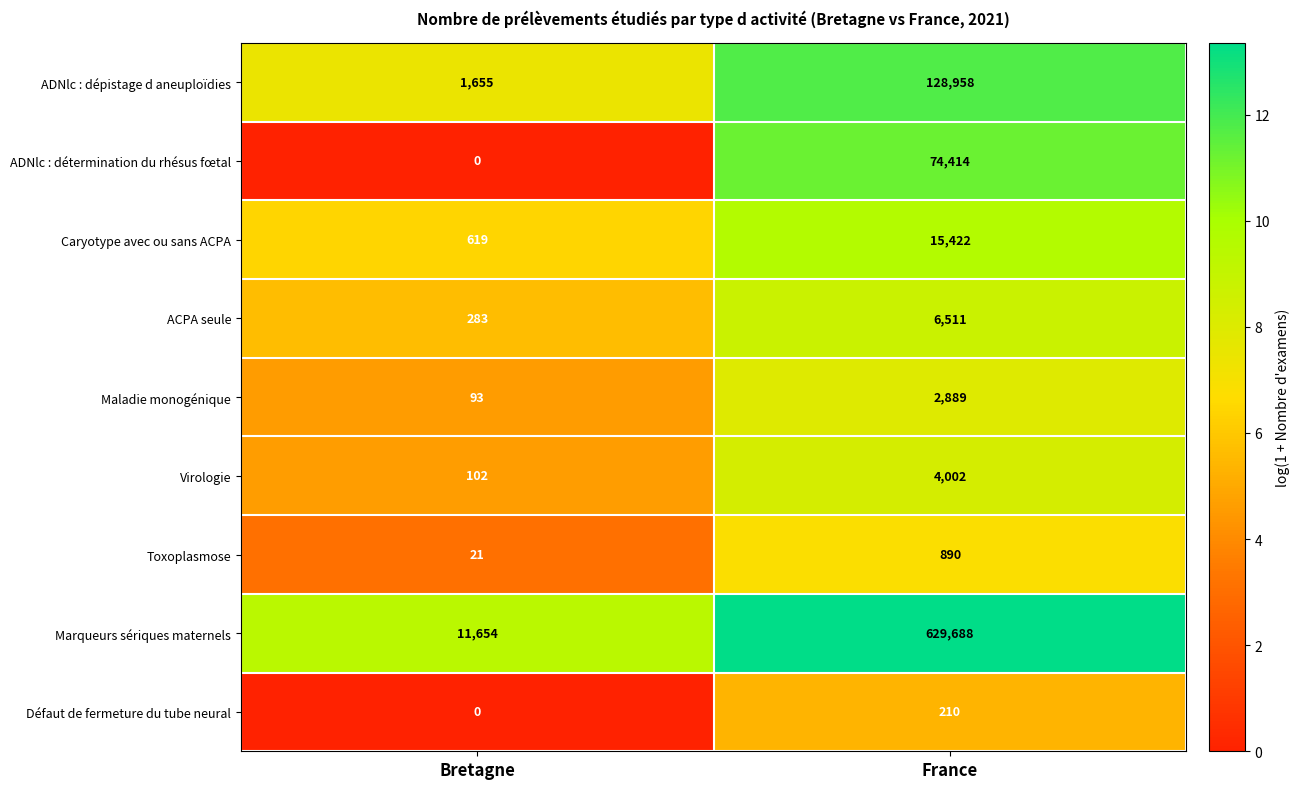

Rank the series by their maximum value, from highest to lowest.

Marqueurs sériques maternels, ADNlc : dépistage d aneuploïdies, ADNlc : détermination du rhésus fœtal, Caryotype avec ou sans ACPA, ACPA seule, Virologie, Maladie monogénique, Toxoplasmose, Défaut de fermeture du tube neural